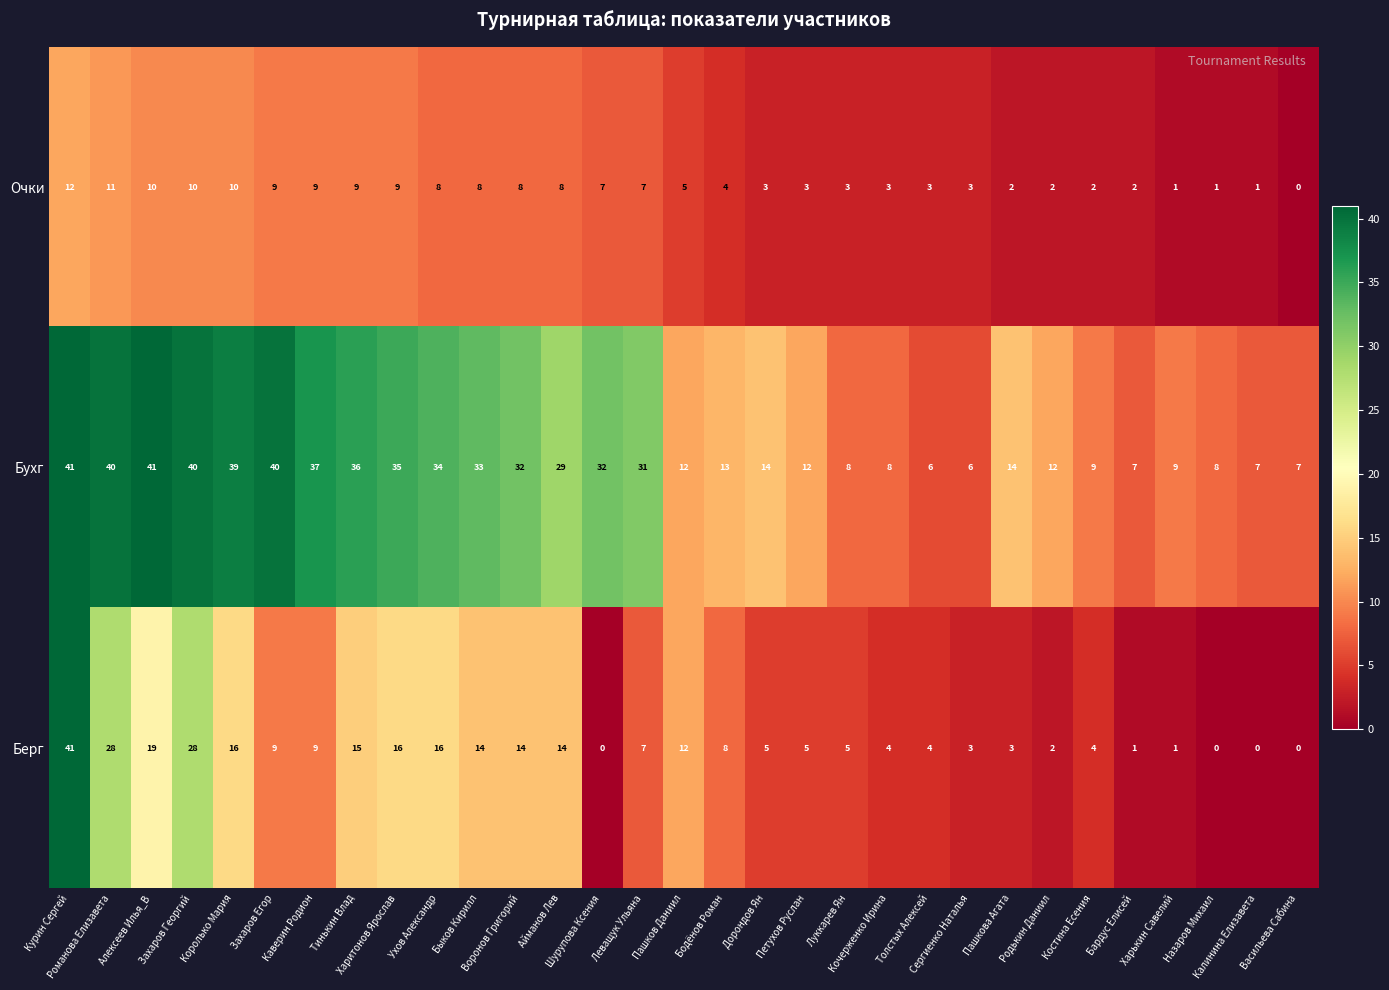

Which series has the widest spread of values?

Берг